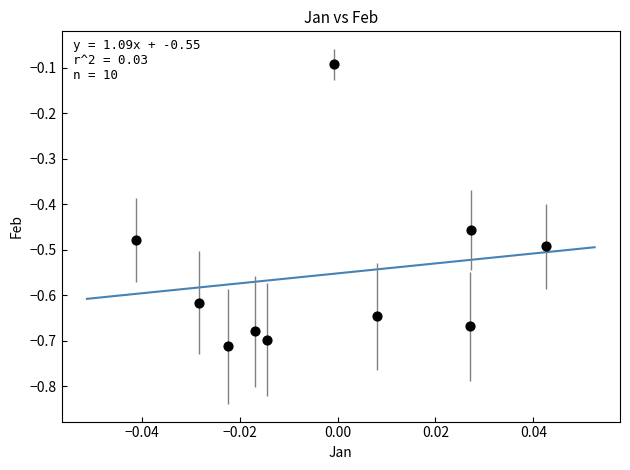

What is the range of Y values (max minus min)?

0.6